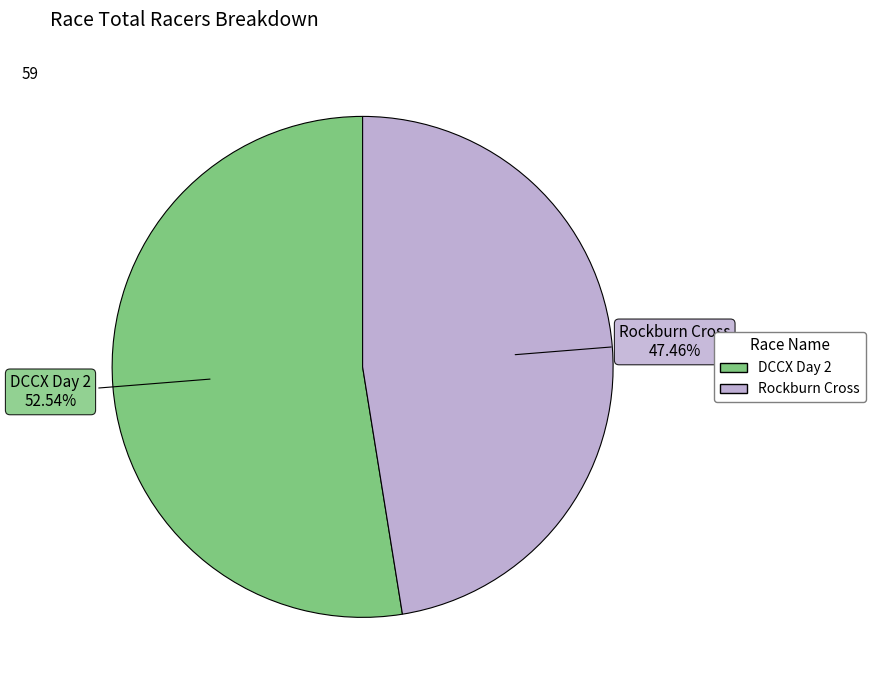

True or false: Rockburn Cross accounts for 47% of the total.

True